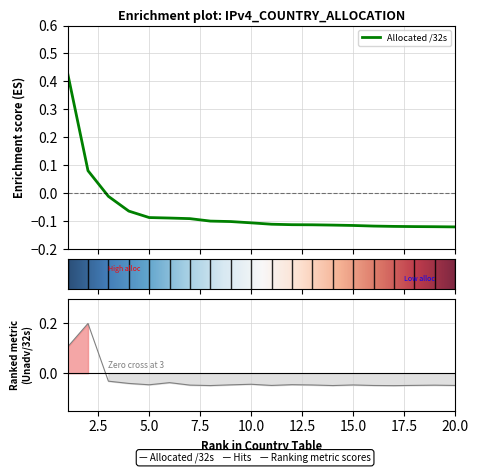

Does the chart have visible grid lines?

Yes